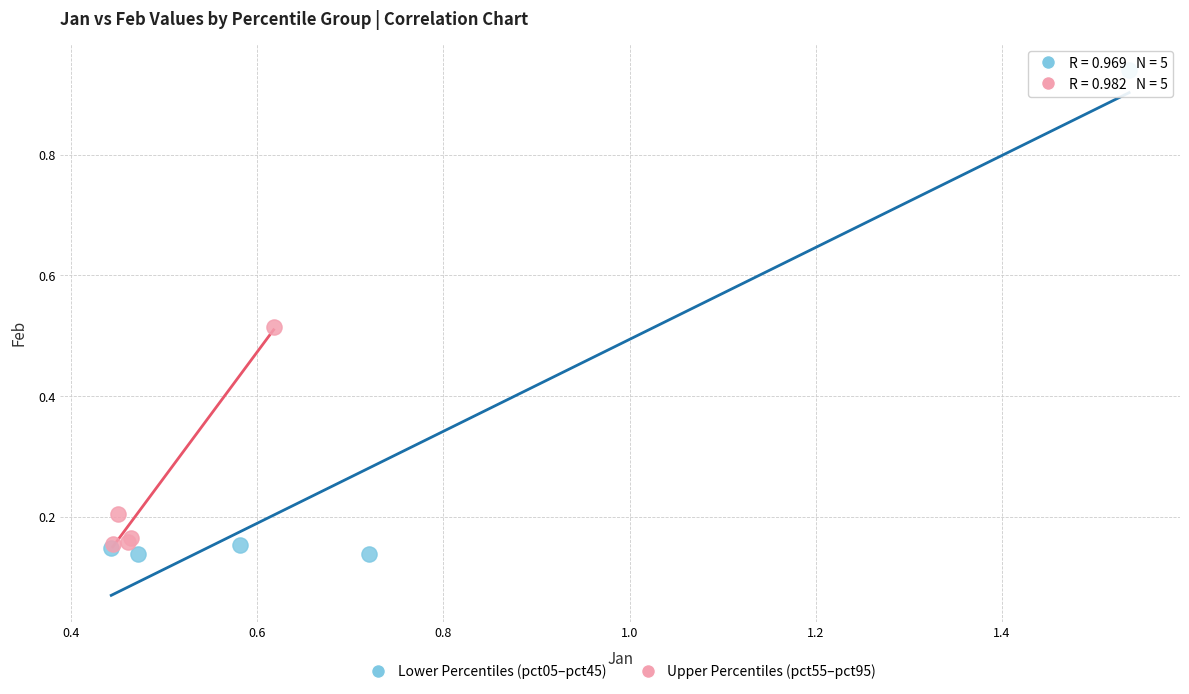

Which series has the largest Y range (max minus min)?

Lower Percentiles (pct05–pct45)